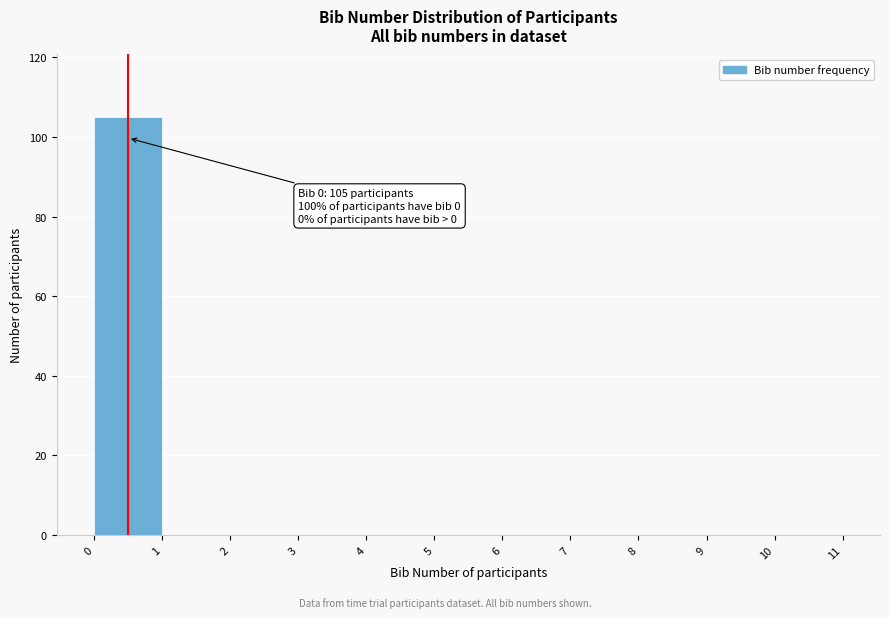

Over which range of the x-axis is the bar tallest?

0 to 1